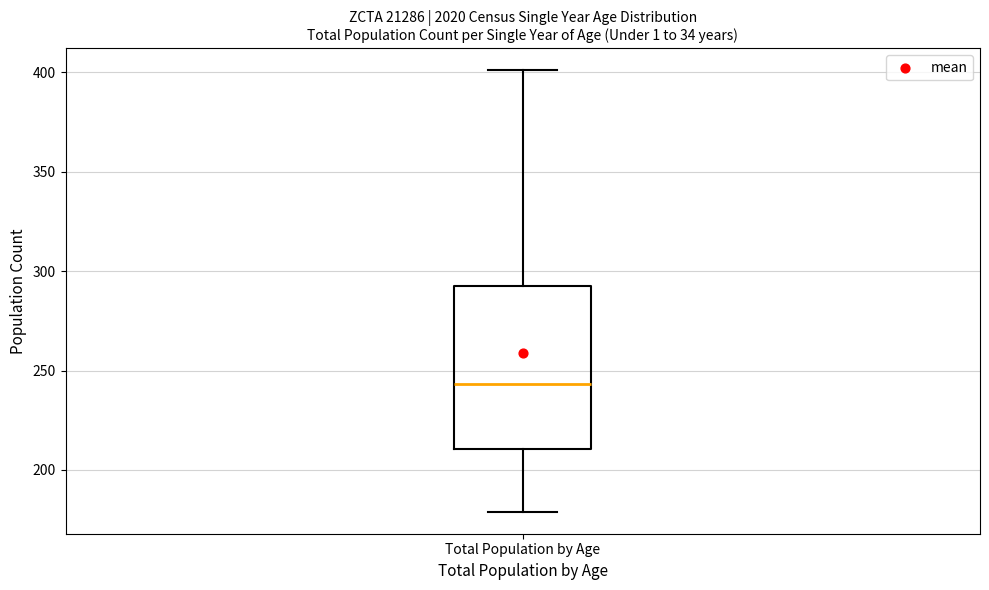

Read this box plot against the y-axis: the position of the median line, the range covered by the box, and the ends of both whiskers. The values are not printed on the chart, so give them approximately, as read against the axis.

median 245, box 210 to 295, whiskers 180 to 400